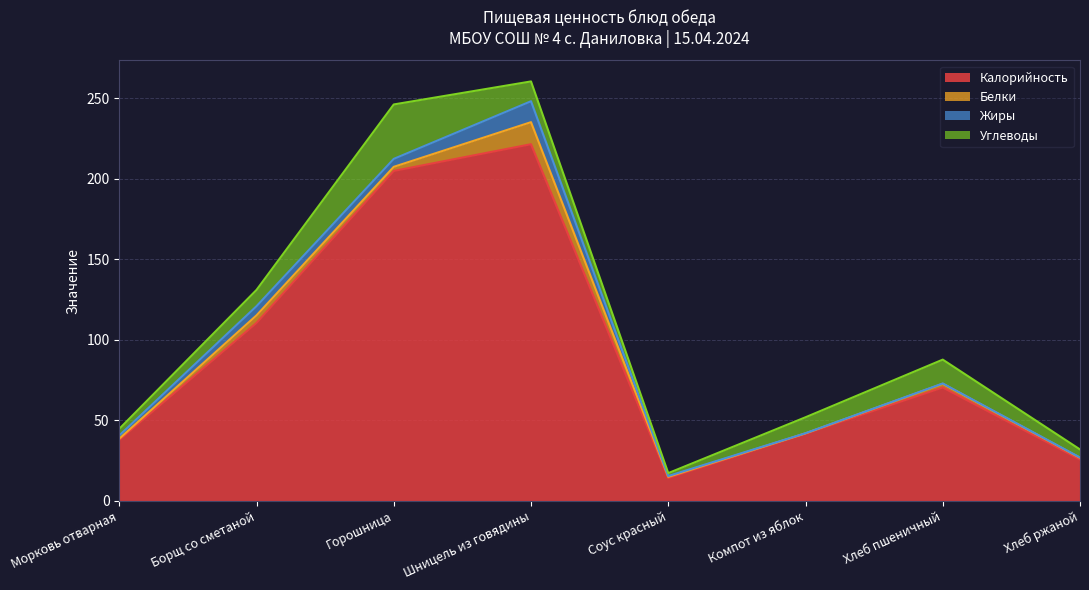

The value of Углеводы at Хлеб пшеничный is 20.6. True or false?

False